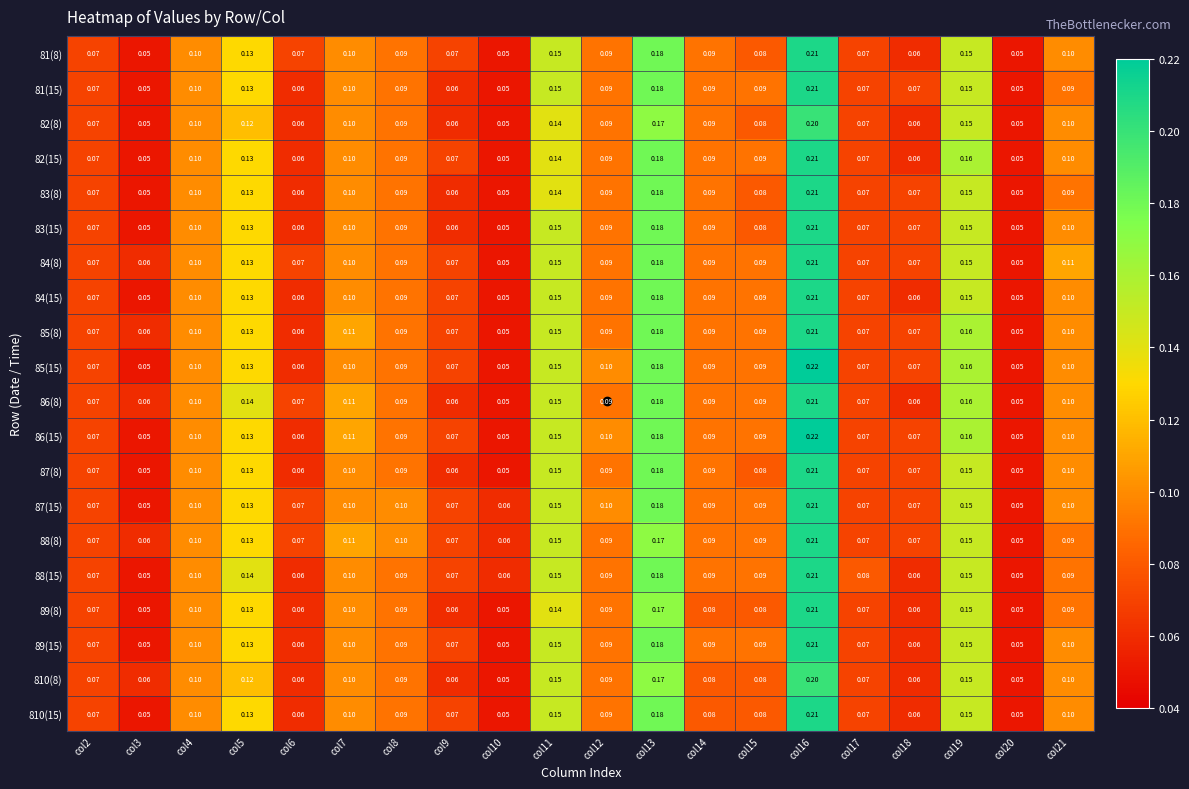

At how many categories does at least one series exceed 0?

20